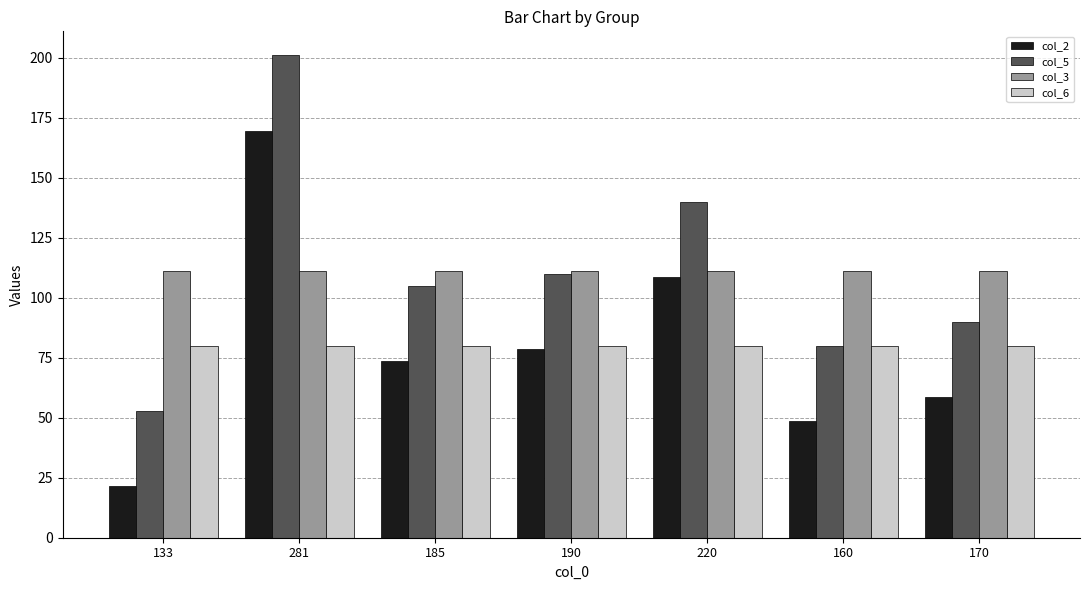

Reading right to left, list all the values displayed in this chart.

col_2: 170=58.7	160=48.7	220=108.7	190=78.7	185=73.7	281=169.7	133=21.7
col_5: 170=90.0	160=80.0	220=140.0	190=110.0	185=105.0	281=201.0	133=53.0
col_3: 170=111.3	160=111.3	220=111.3	190=111.3	185=111.3	281=111.3	133=111.3
col_6: 170=80.0	160=80.0	220=80.0	190=80.0	185=80.0	281=80.0	133=80.0